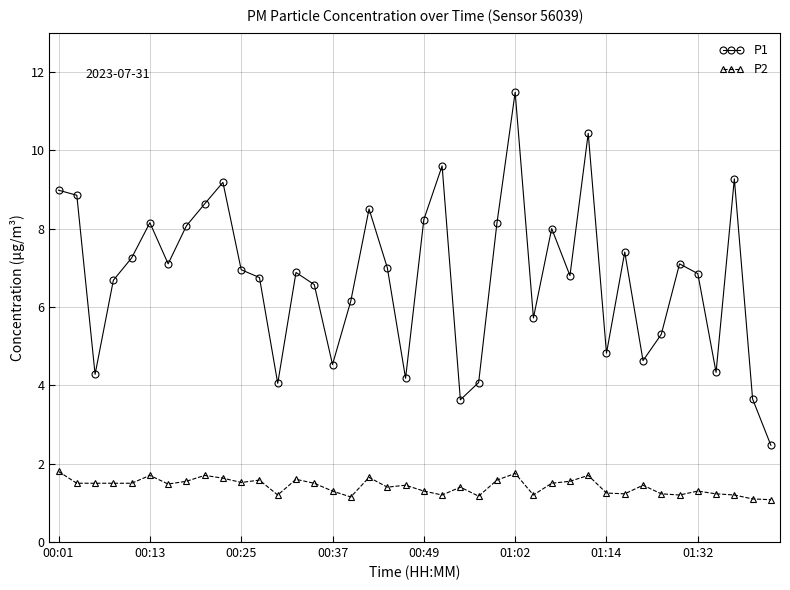

Which series has the largest total across all categories?

P1